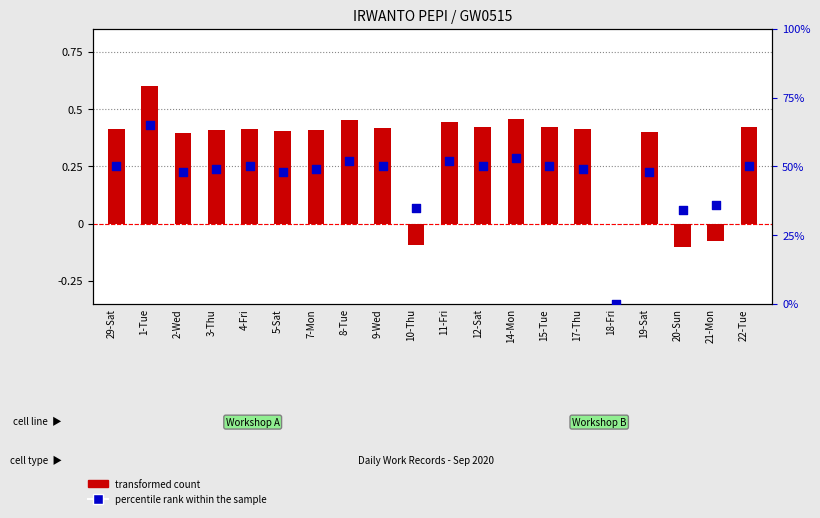

Which series contains the lowest Y value?

transformed count